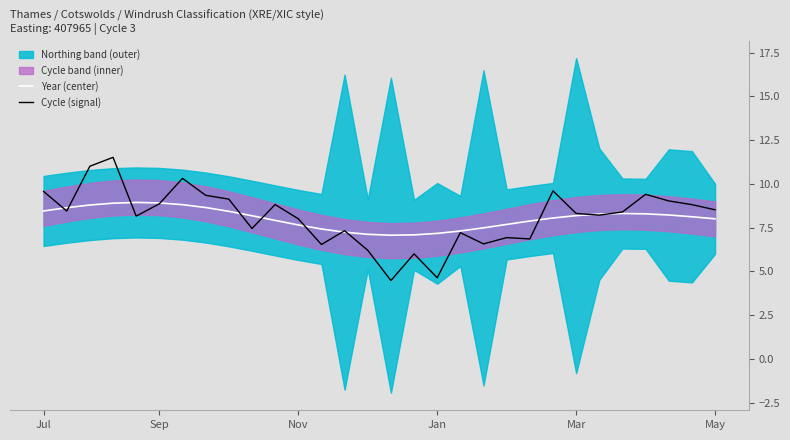

What is the spread (max minus min) of values at 8?

0.7